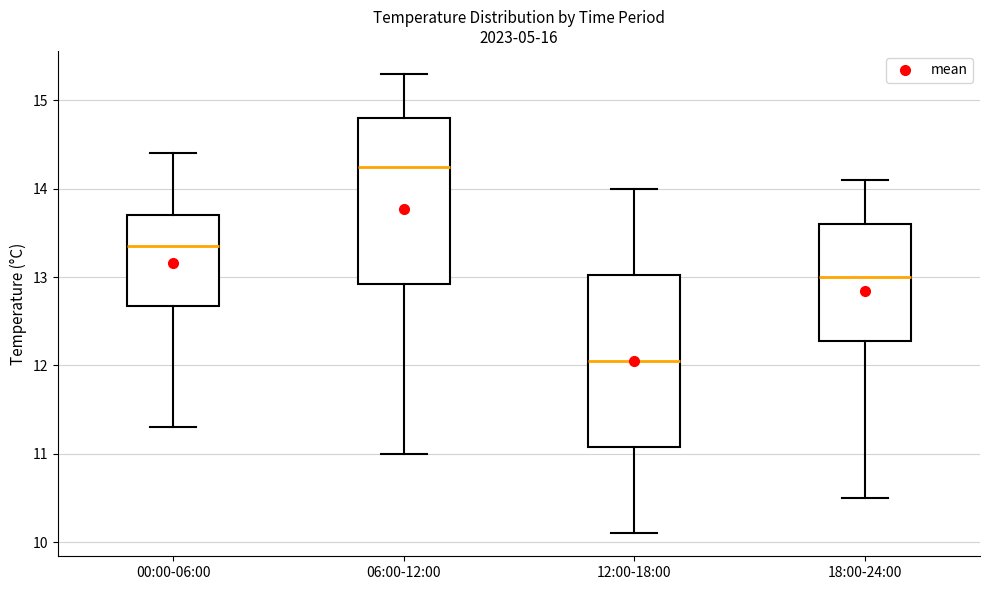

Reading left to right, transcribe this box plot: for each box, give where its median line is, the range the box spans, and where its two whiskers end, as read against the y-axis. The values are not printed on the chart, so give them approximately, as read against the axis.

00:00-06:00: median 13.4, box 12.7 to 13.7, whiskers 11.3 to 14.4
06:00-12:00: median 14.3, box 12.9 to 14.8, whiskers 11.0 to 15.3
12:00-18:00: median 12.1, box 11.1 to 13.0, whiskers 10.1 to 14.0
18:00-24:00: median 13.0, box 12.3 to 13.6, whiskers 10.5 to 14.1